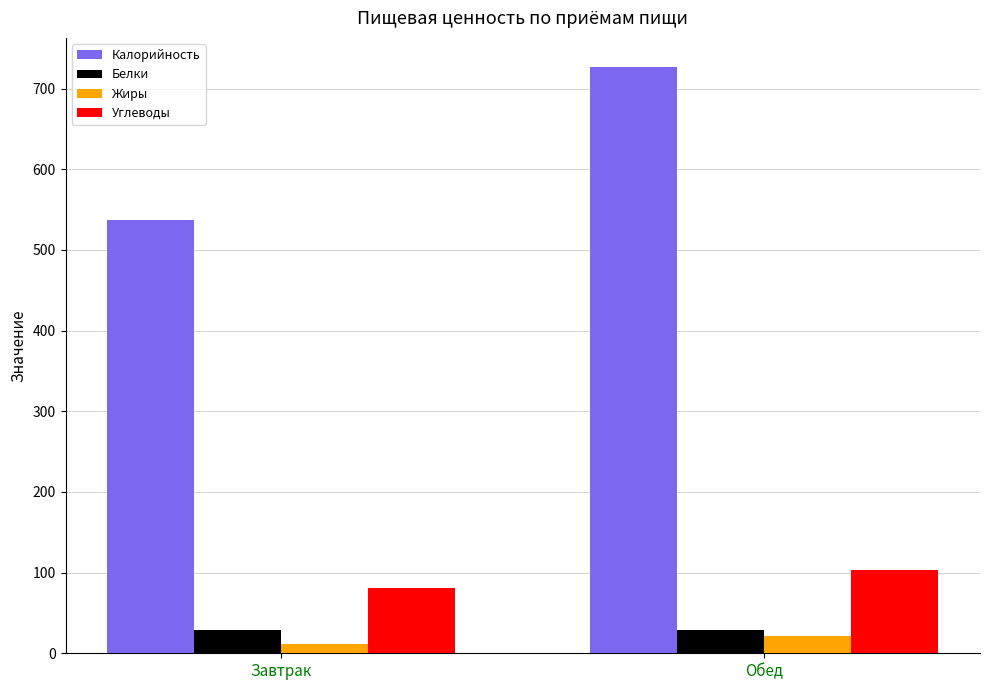

What is the difference between the maximum and minimum values in the Белки series?

0.3